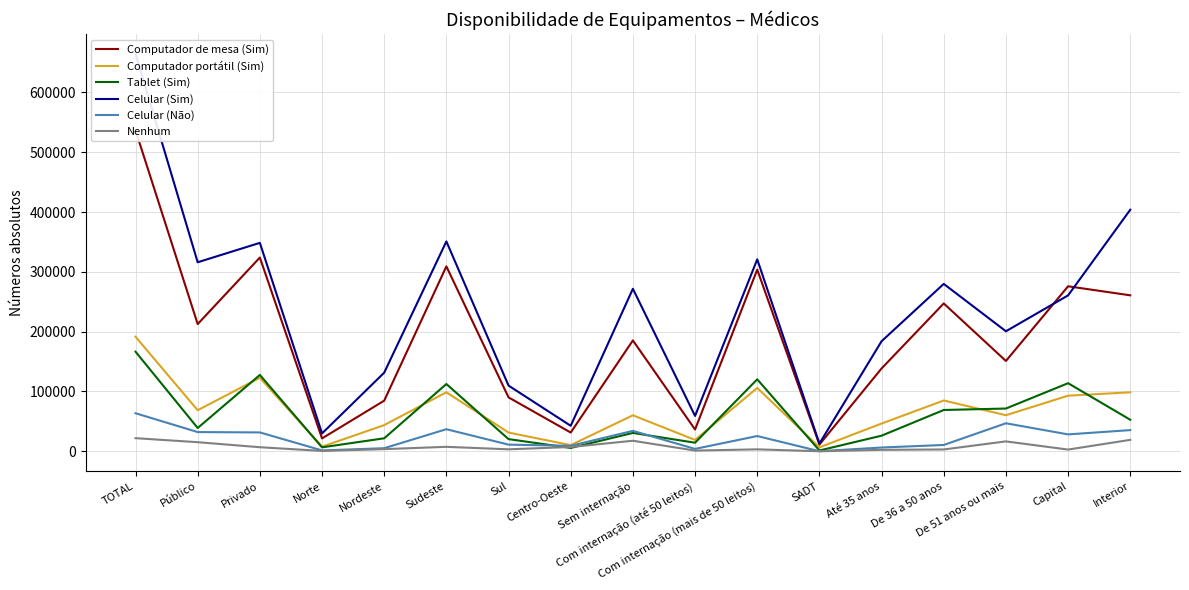

Which series has the largest range (max minus min)?

Celular (Sim)